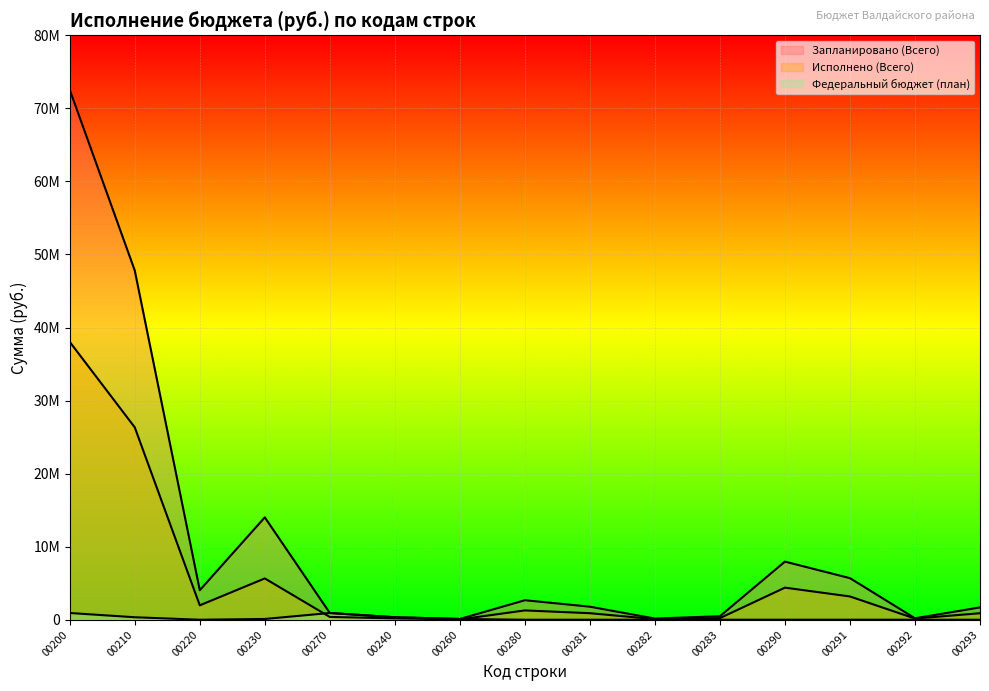

List the series in order of their peak value, highest first.

Запланировано (Всего), Исполнено (Всего), Федеральный бюджет (план)